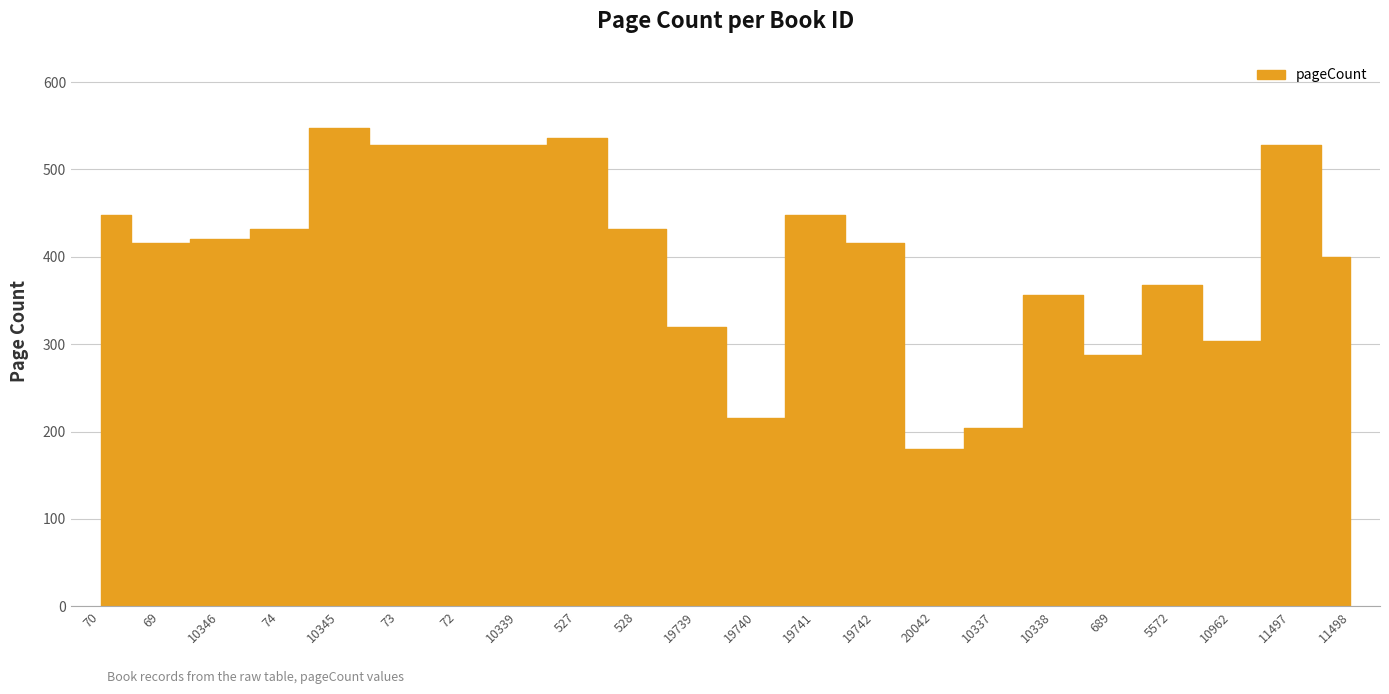

At which category does the chart reach its peak across all series?

10345